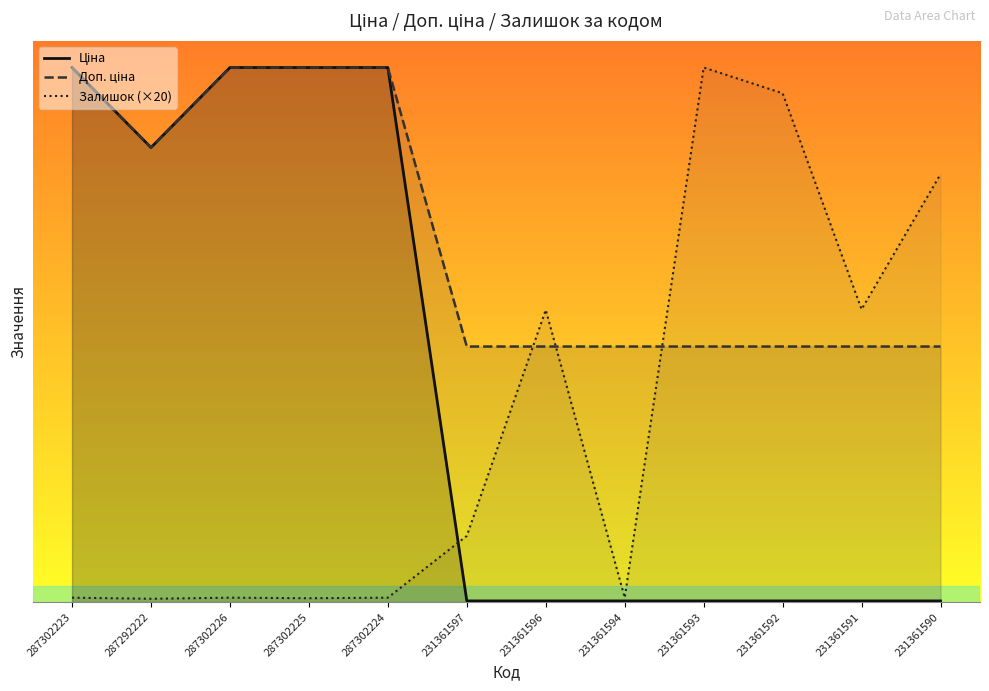

Between 287302226 and 231361594, which series saw the biggest shift?

Ціна